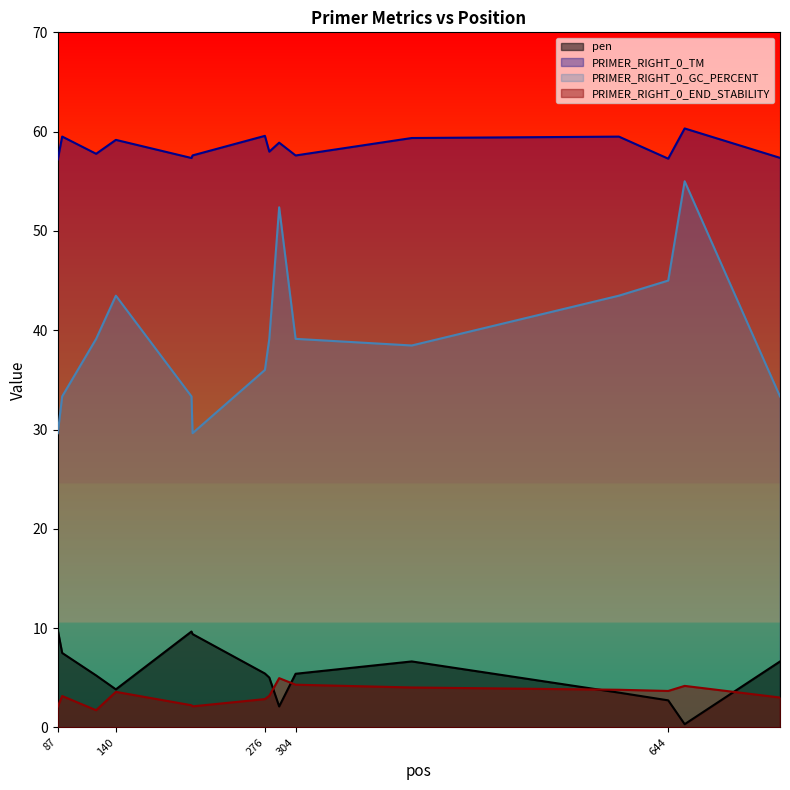

True or false: PRIMER_RIGHT_0_END_STABILITY has a value of 2.9 at 276.

True